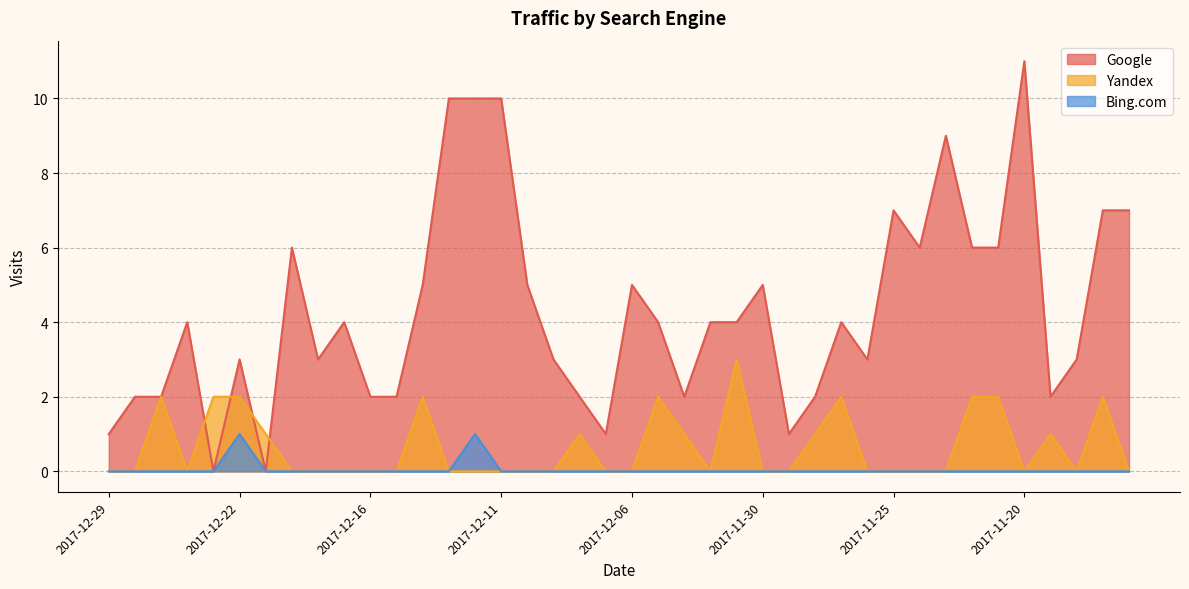

What is the difference between the highest and lowest values at 2017-11-27?

4